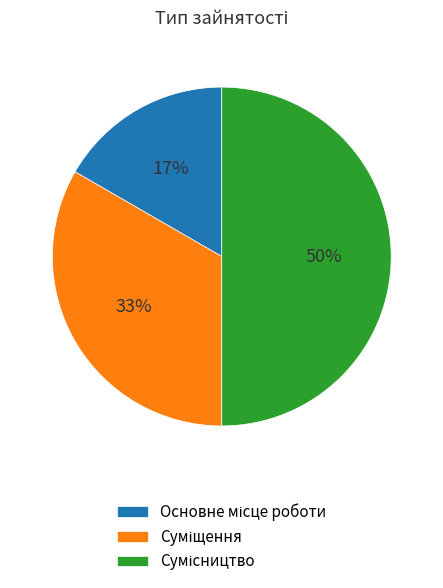

To the nearest percent, what is the difference between the largest and smallest slice percentages?

33%